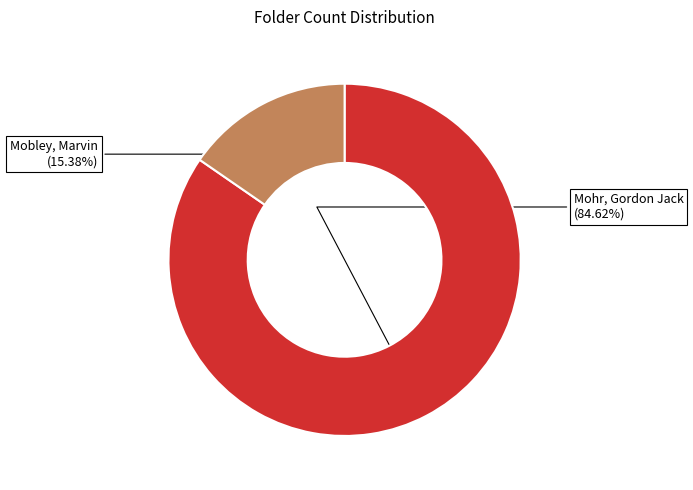

True or false: Mobley, Marvin accounts for 24% of the total.

False